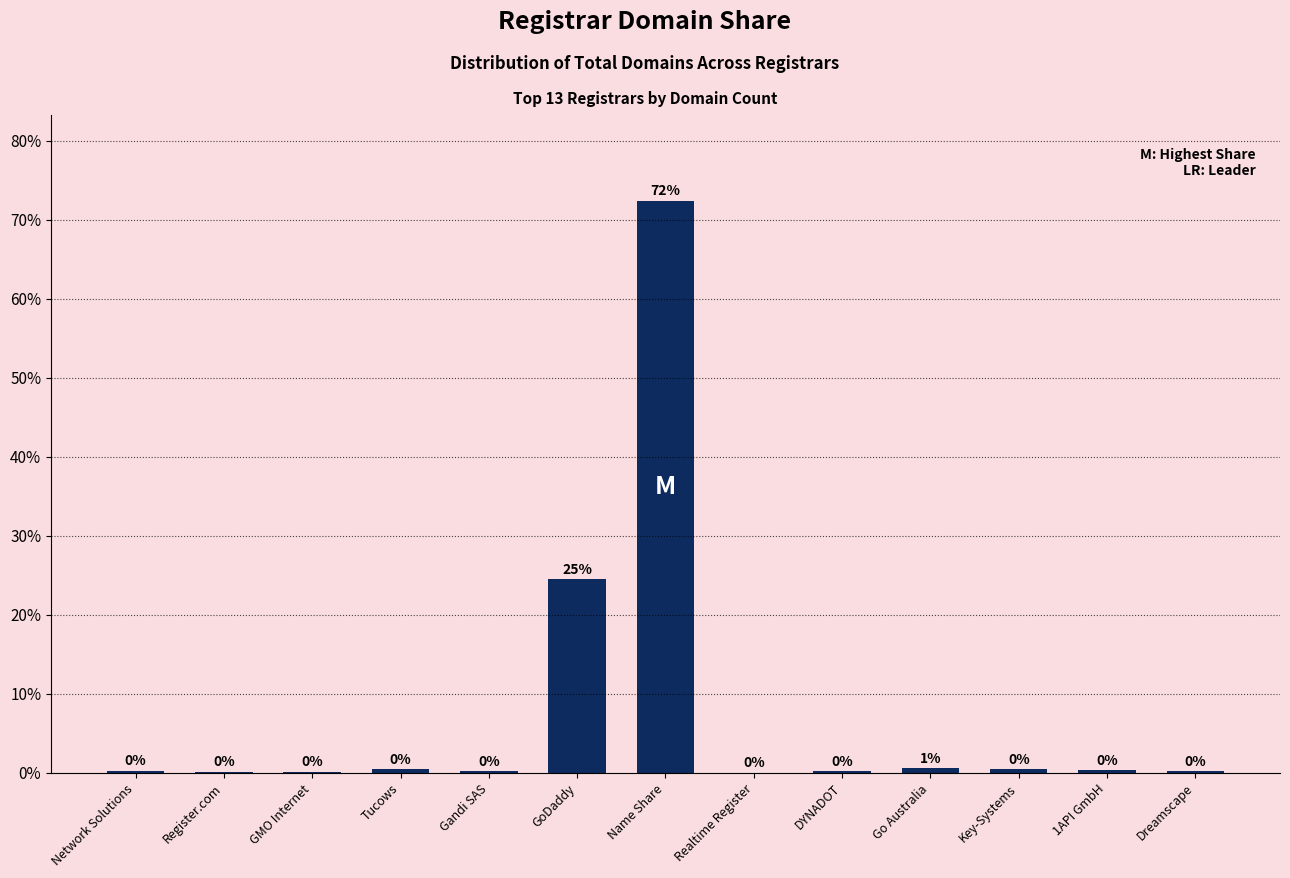

At which label is the value closest to 36?

GoDaddy